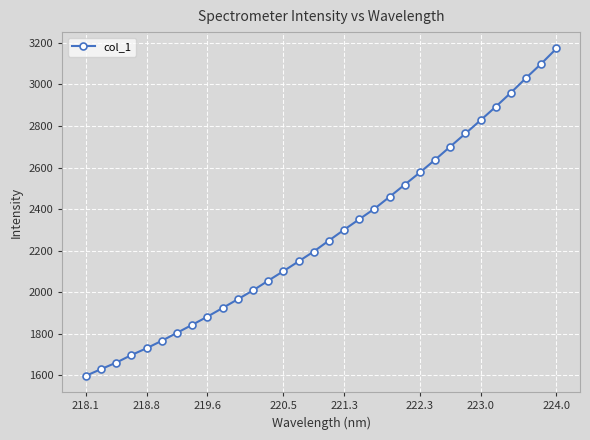

What is the difference between the maximum and second lowest values?

1542.6